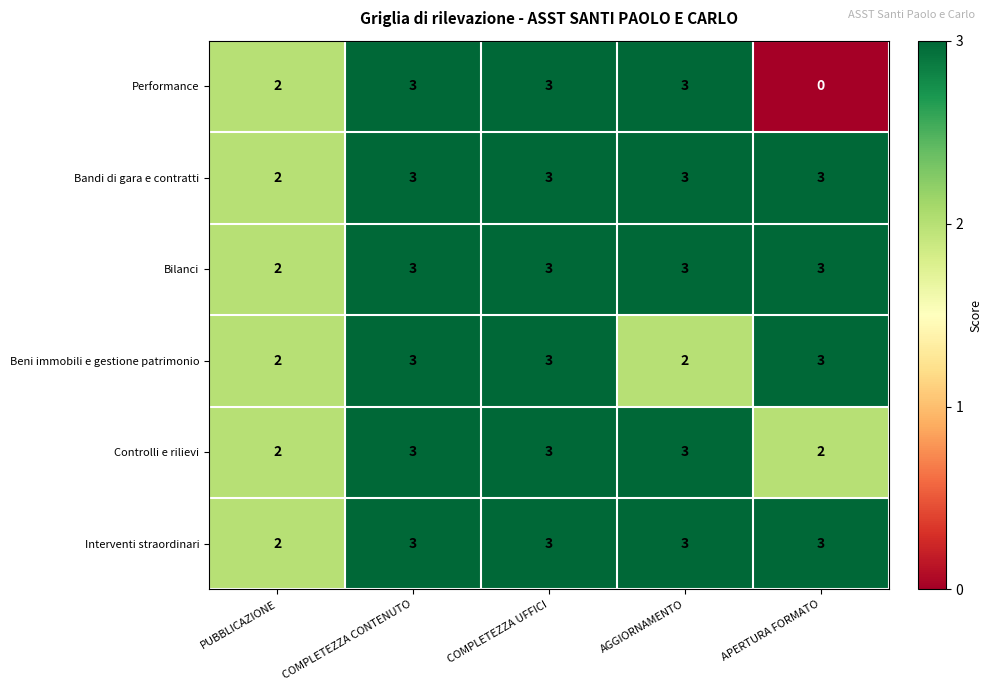

What is the sum of the Beni immobili e gestione patrimonio values at COMPLETEZZA UFFICI and COMPLETEZZA CONTENUTO?

6